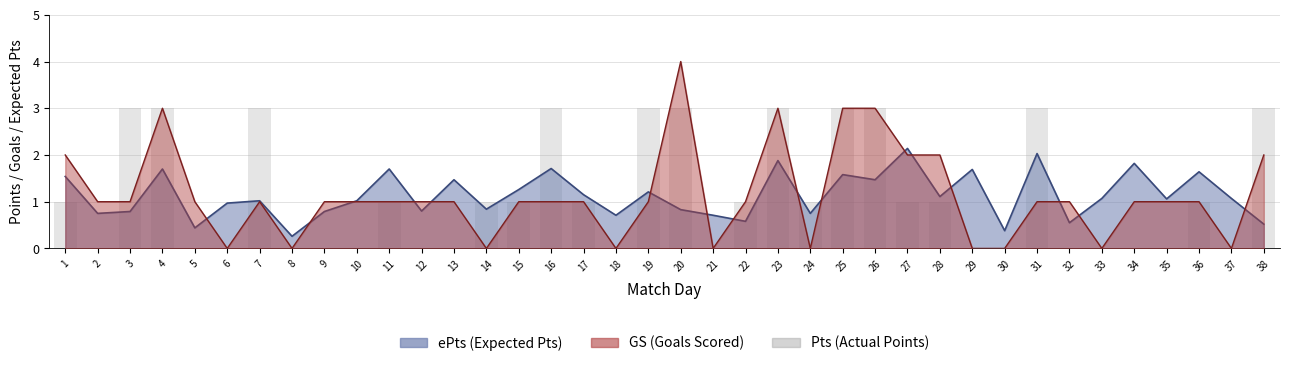

The chart shows a value of 2 at 13. True or false?

False